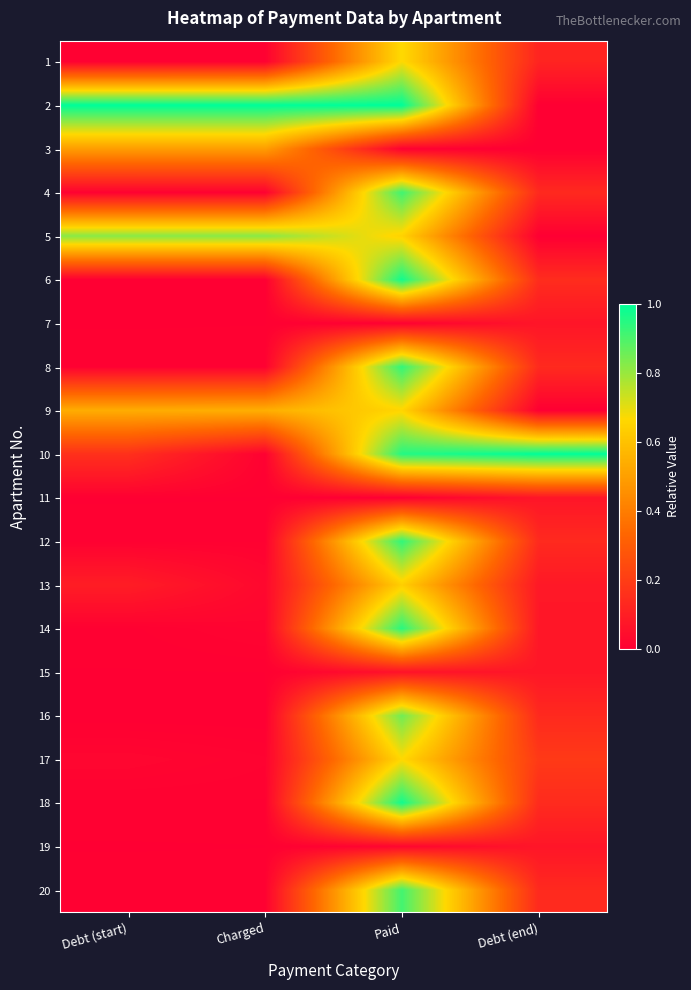

How many categories are shown in the chart?

4